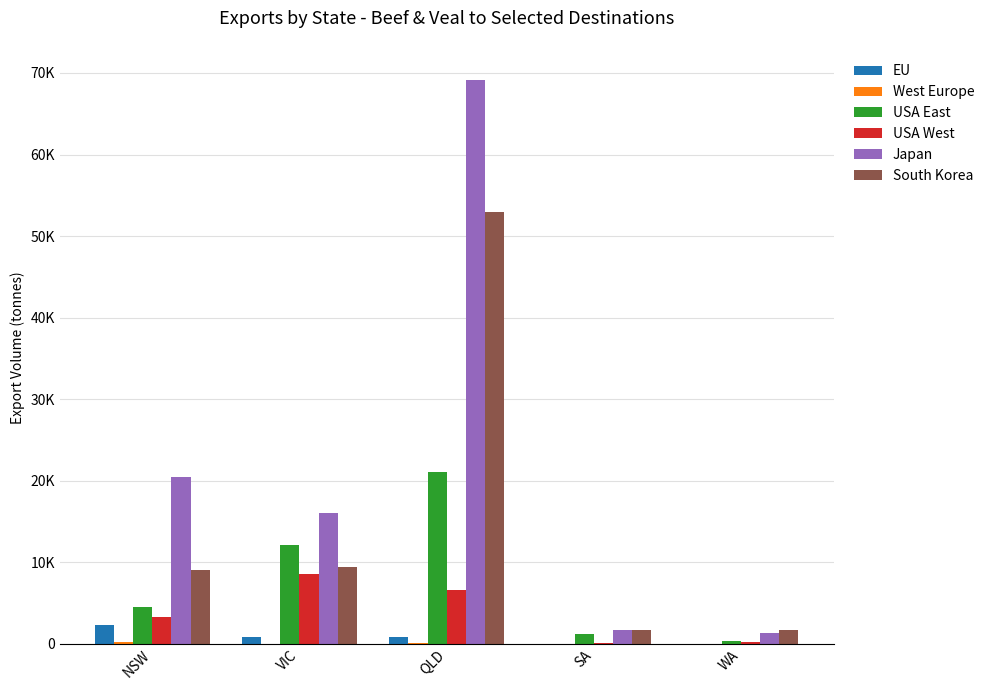

What position from the left is SA?

4